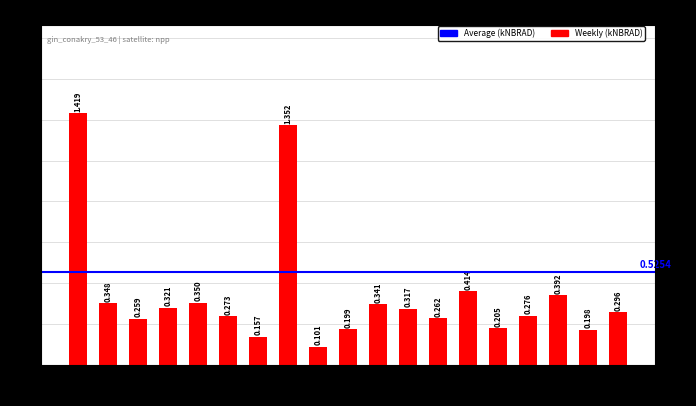

The chart shows a value of 0.3 at 10-11. True or false?

True